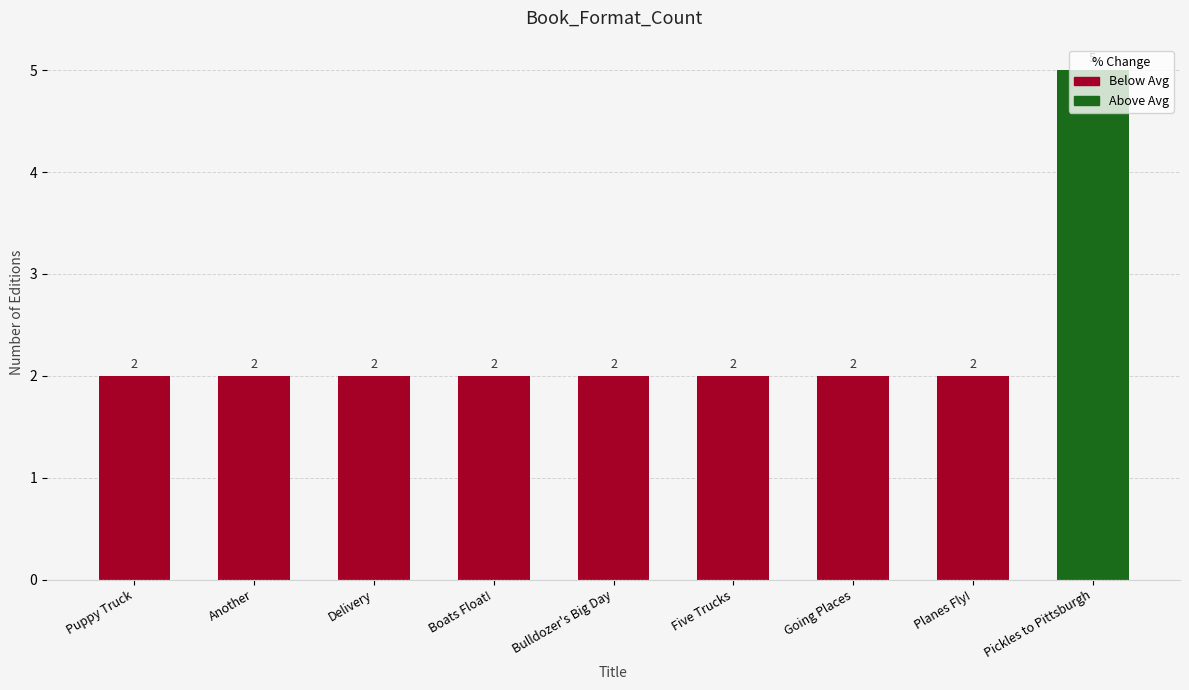

Reading right to left, transcribe all the data shown in this chart.

Pickles to Pittsburgh=5	Planes Fly!=2	Going Places=2	Five Trucks=2	Bulldozer's Big Day=2	Boats Float!=2	Delivery=2	Another=2	Puppy Truck=2